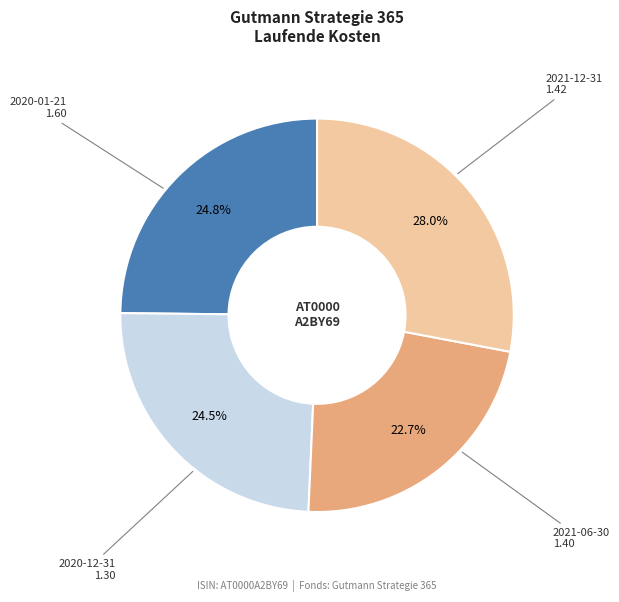

Is there a majority slice in this chart?

No